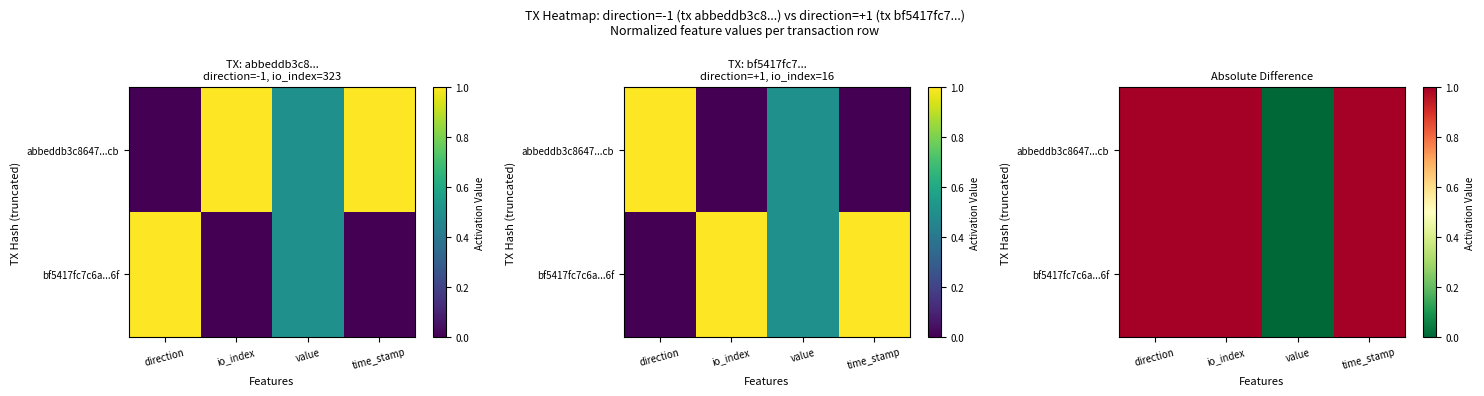

What value does the bf5417fc7c6a...6f series have at io_index?

1